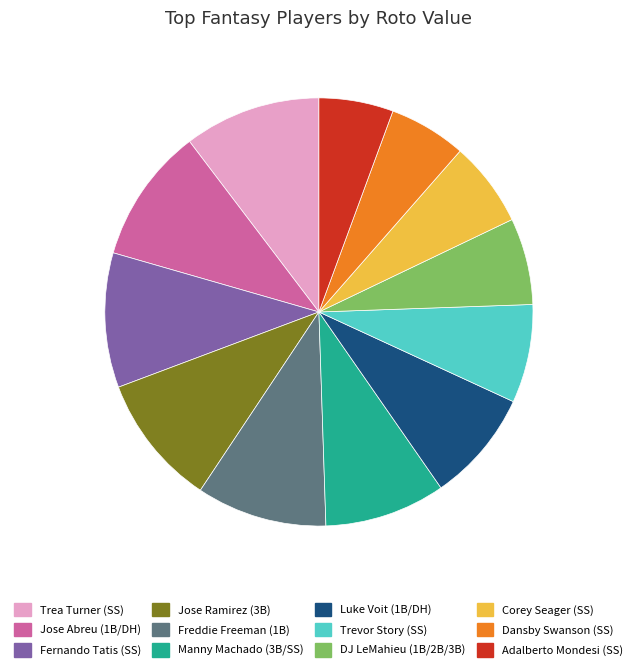

Is it true that Manny Machado (3B/SS) is 23% of the pie?

False